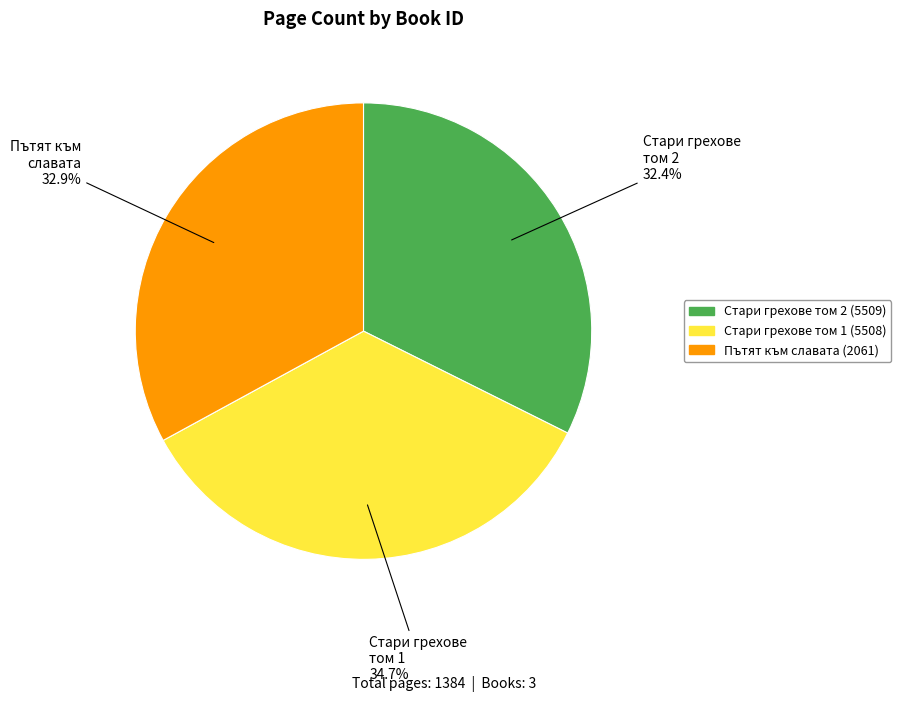

The Стари грехове том 2 (5509) slice represents 42% of the pie. True or false?

False